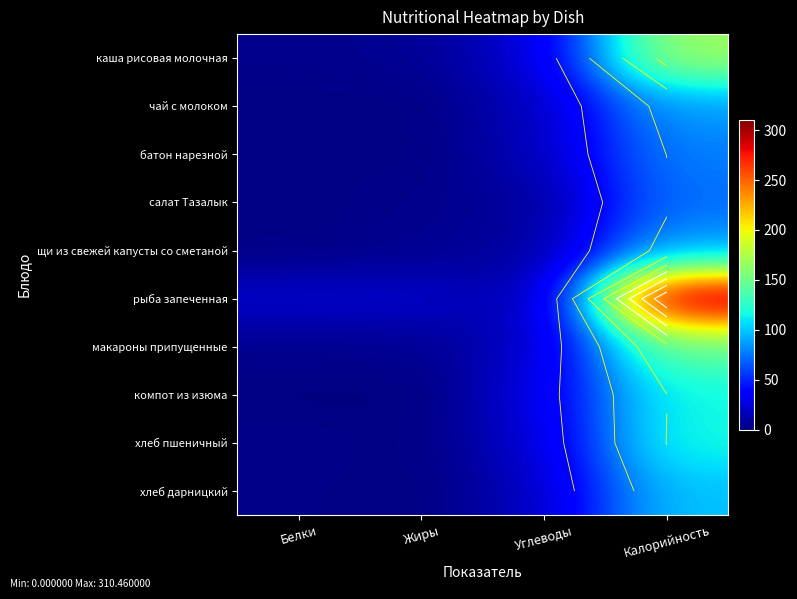

The value of батон нарезной at Калорийность is 78.0. True or false?

True